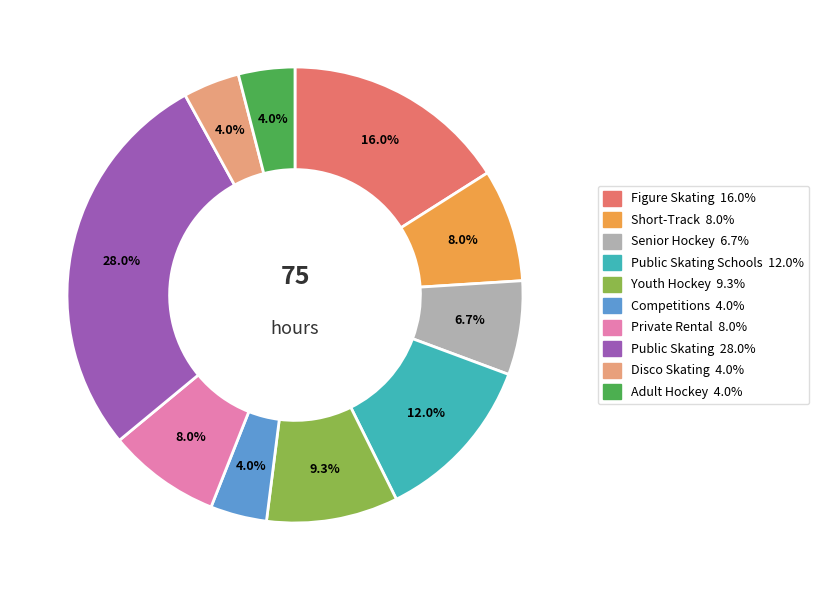

Is there any slice that represents more than half of the pie?

No